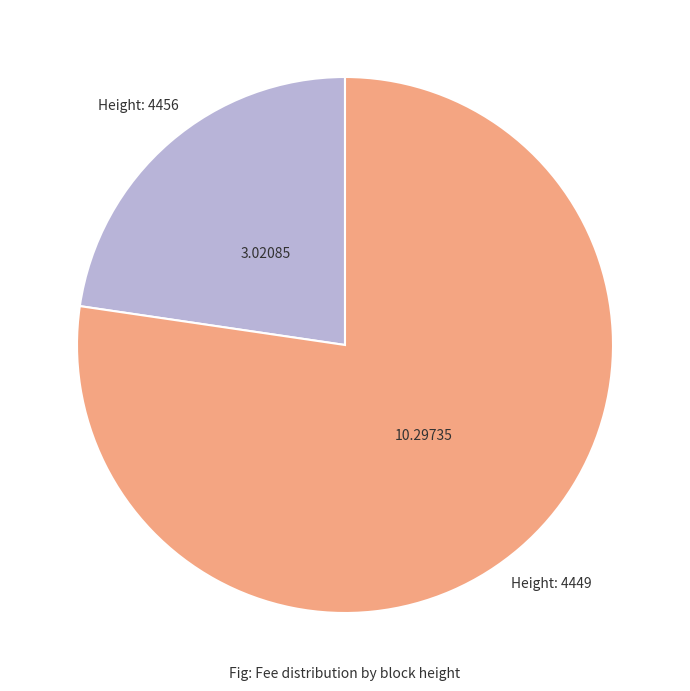

Is there any slice that represents more than half of the pie?

Yes